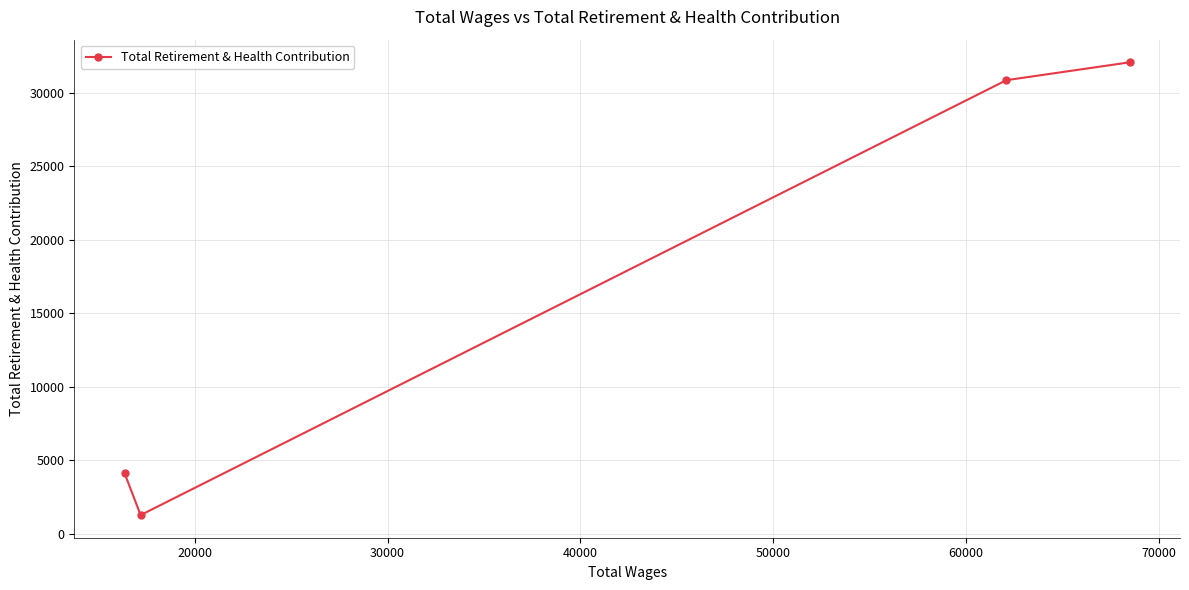

Reading right to left, list all the values displayed in this chart.

32084	30867	1271	4126